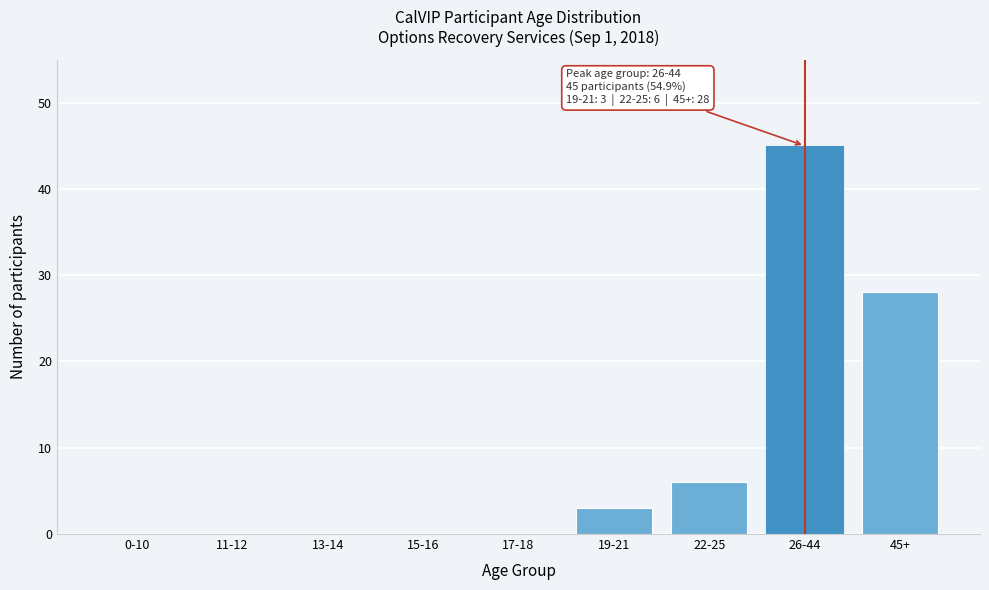

Reading left to right, extract all data points from this chart.

0-10=0	11-12=0	13-14=0	15-16=0	17-18=0	19-21=3	22-25=6	26-44=45	45+=28